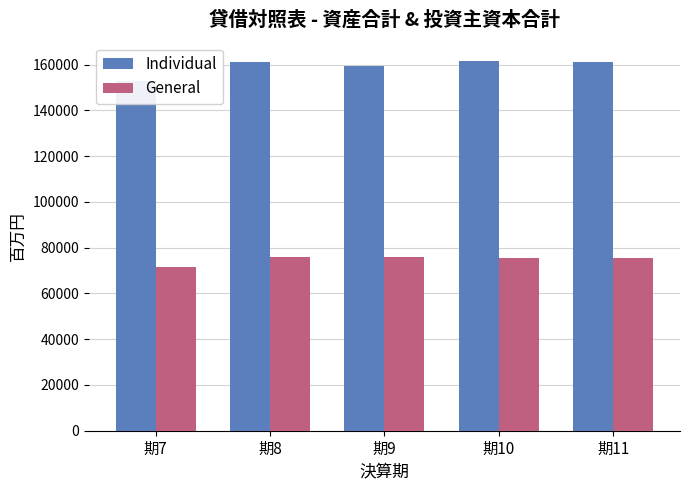

At which label is Individual closest to 157433?

期9